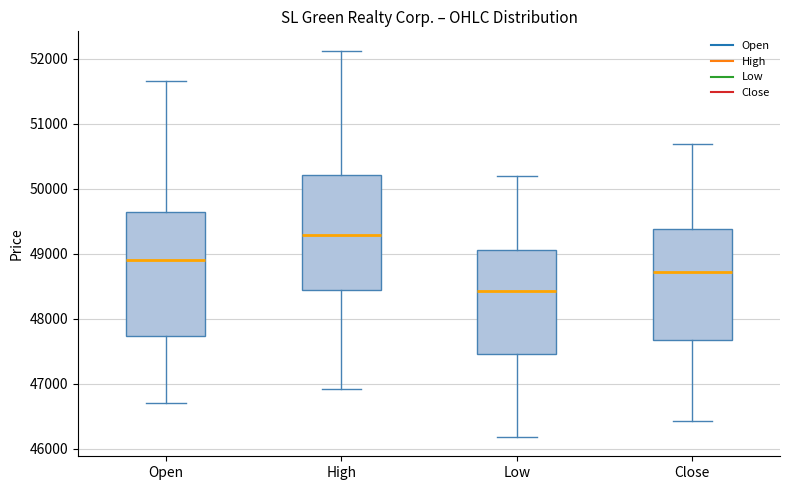

Comparing the boxes themselves (not the whiskers), which one is the tallest?

Open